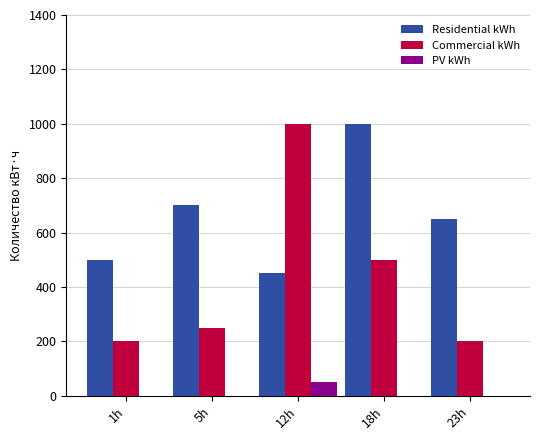

What is the sum of all PV kWh values?

50